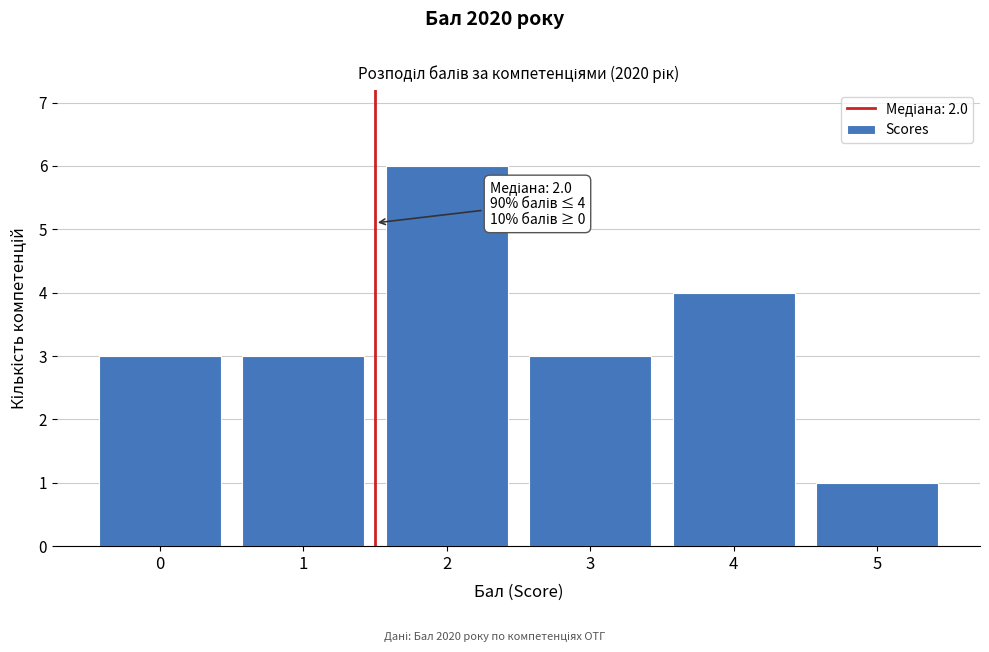

Reading right to left, extract all data points from this chart.

5=1	4=4	3=3	2=6	1=3	0=3